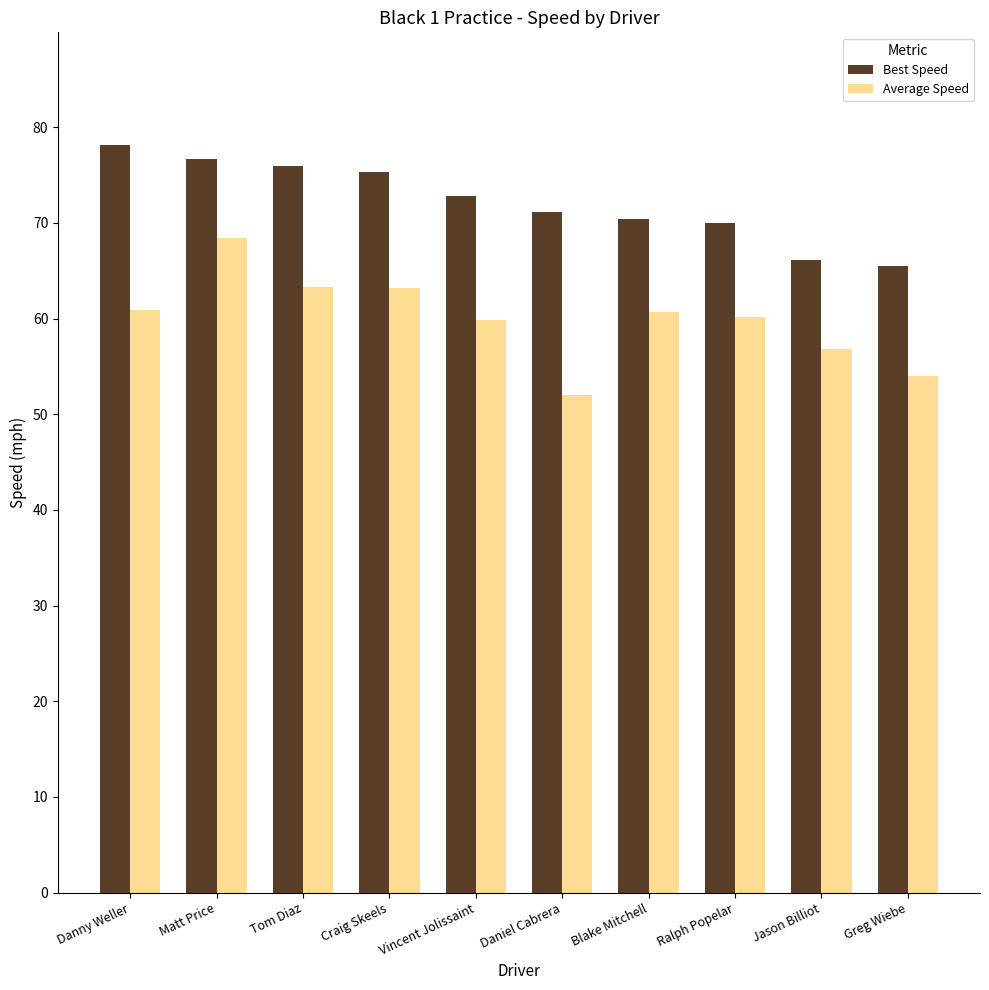

How many series are shown in this chart?

2